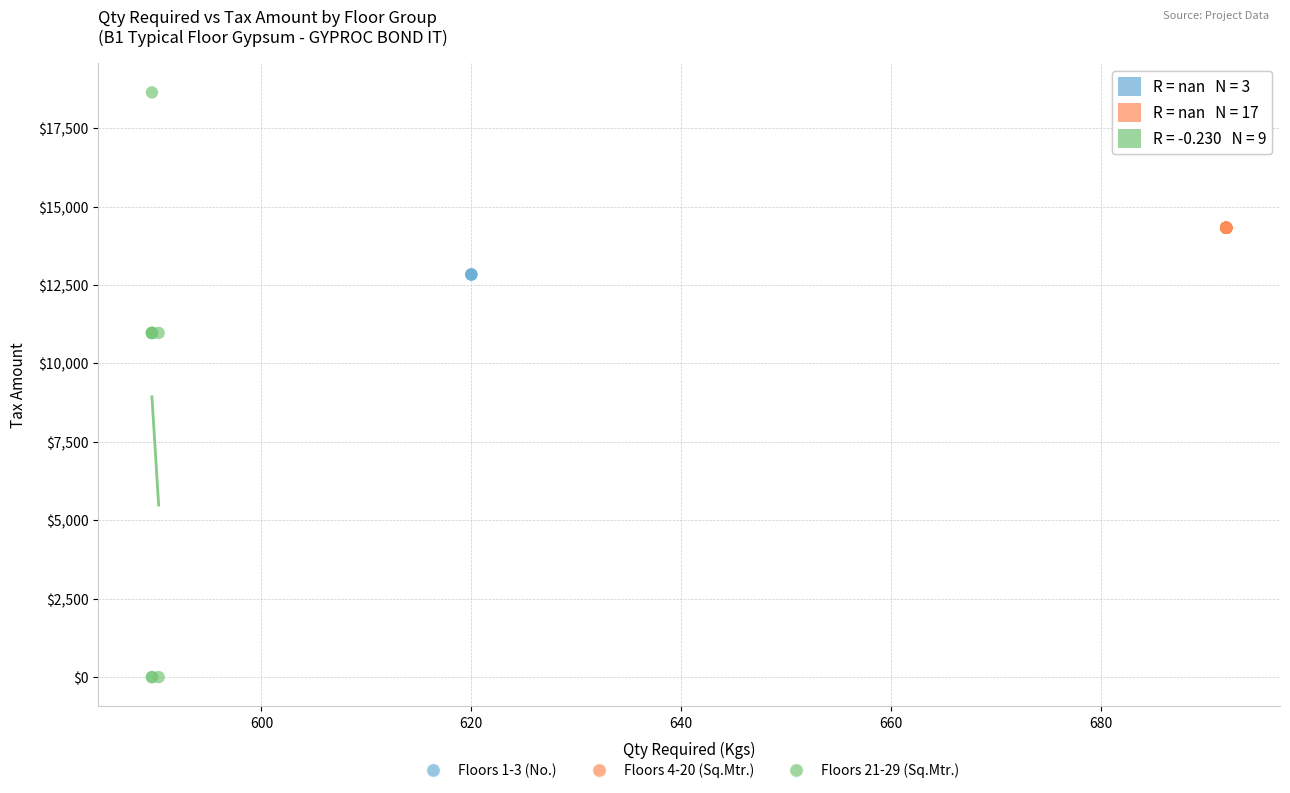

Which series contains the highest Y value?

Floors 21-29 (Sq.Mtr.)